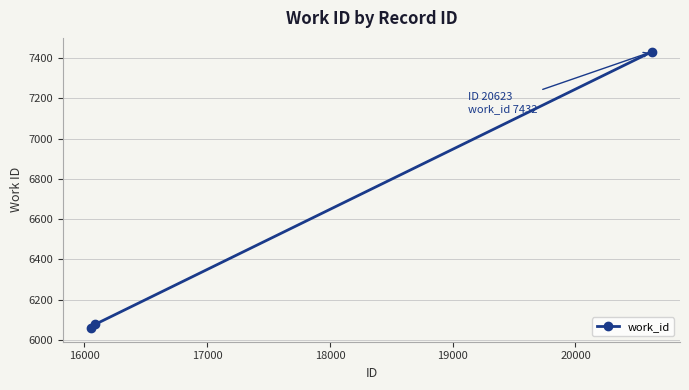

Reading left to right, transcribe all the data shown in this chart.

6059	6076	7432